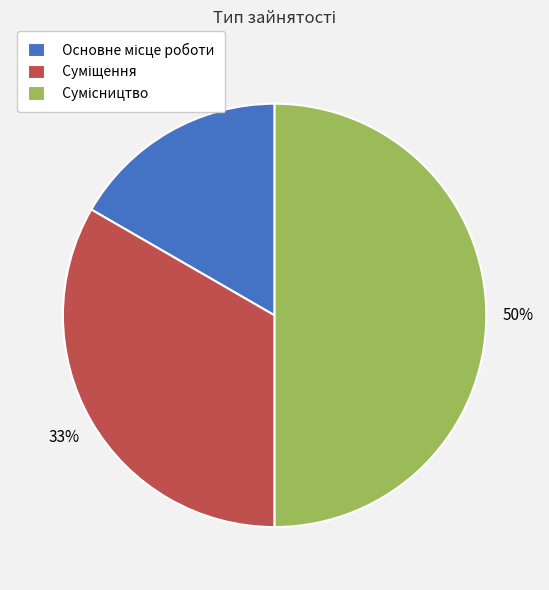

To the nearest percent, what is the average slice percentage?

33%